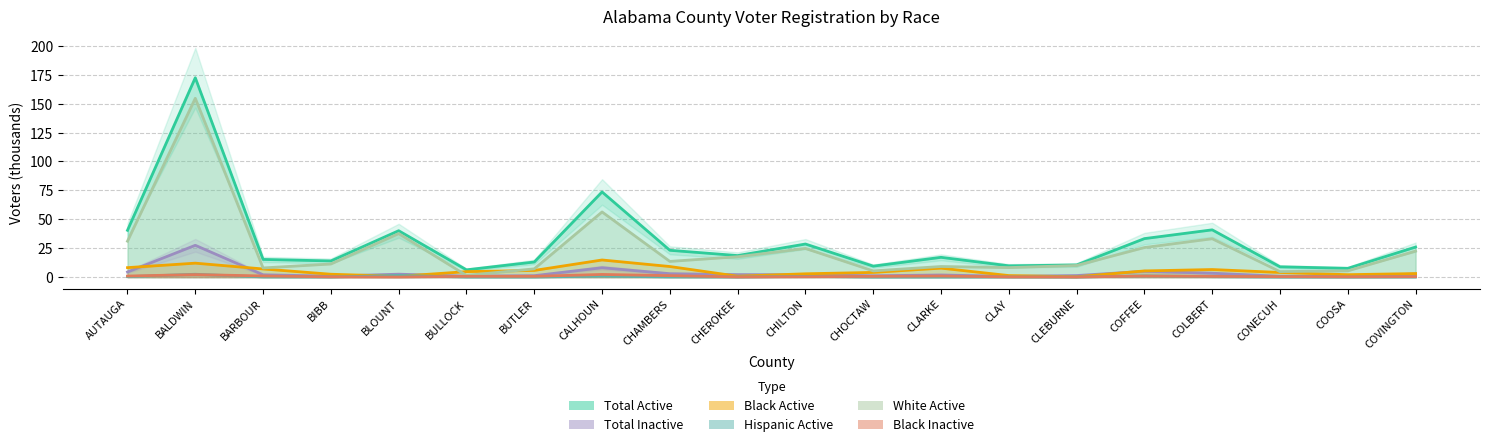

Rank the categories by Black Inactive value from lowest to highest.

CLEBURNE, BLOUNT, CHEROKEE, CLAY, BIBB, COOSA, CHILTON, CONECUH, COVINGTON, COLBERT, CHOCTAW, BUTLER, BULLOCK, AUTAUGA, CLARKE, COFFEE, BARBOUR, CHAMBERS, BALDWIN, CALHOUN